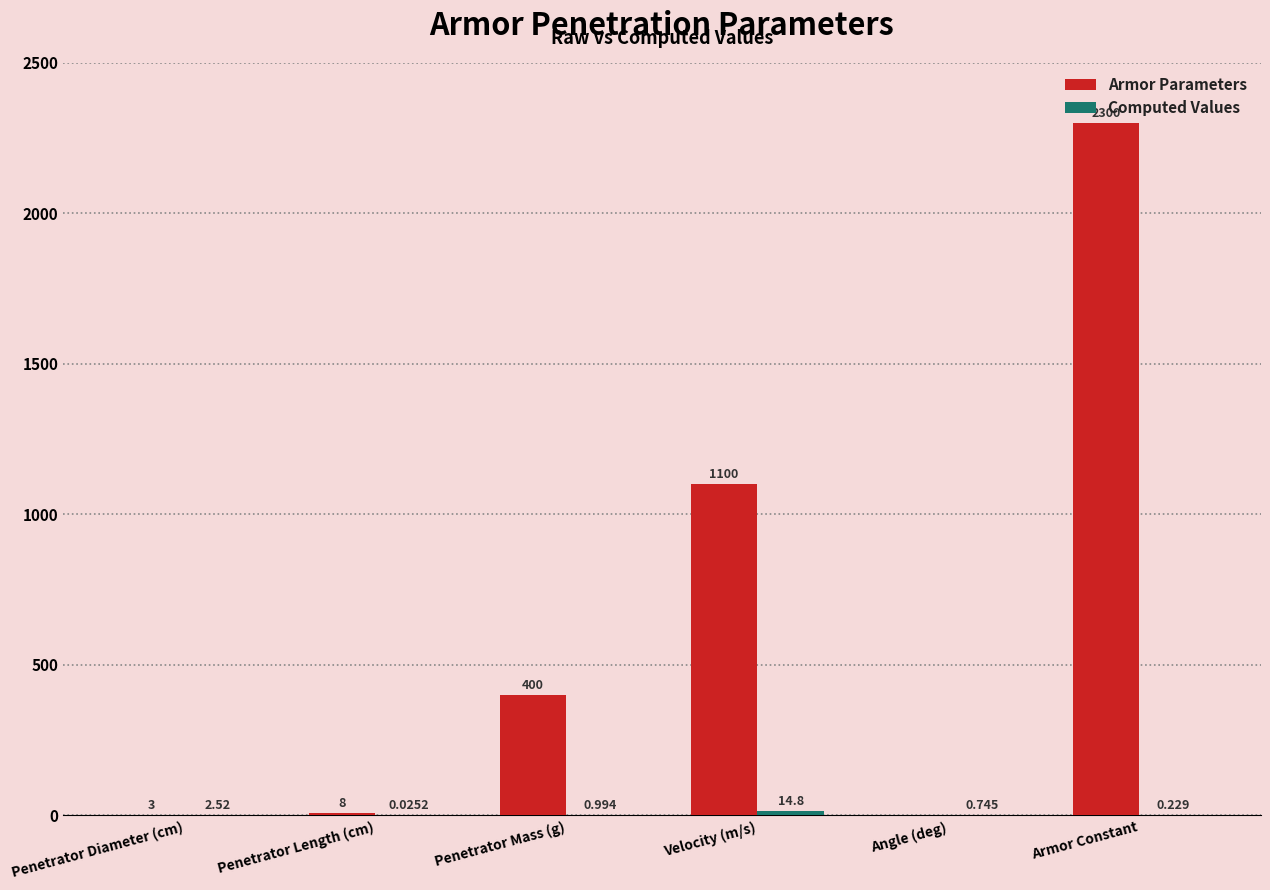

At which category is the sum across all series the highest?

Armor Constant